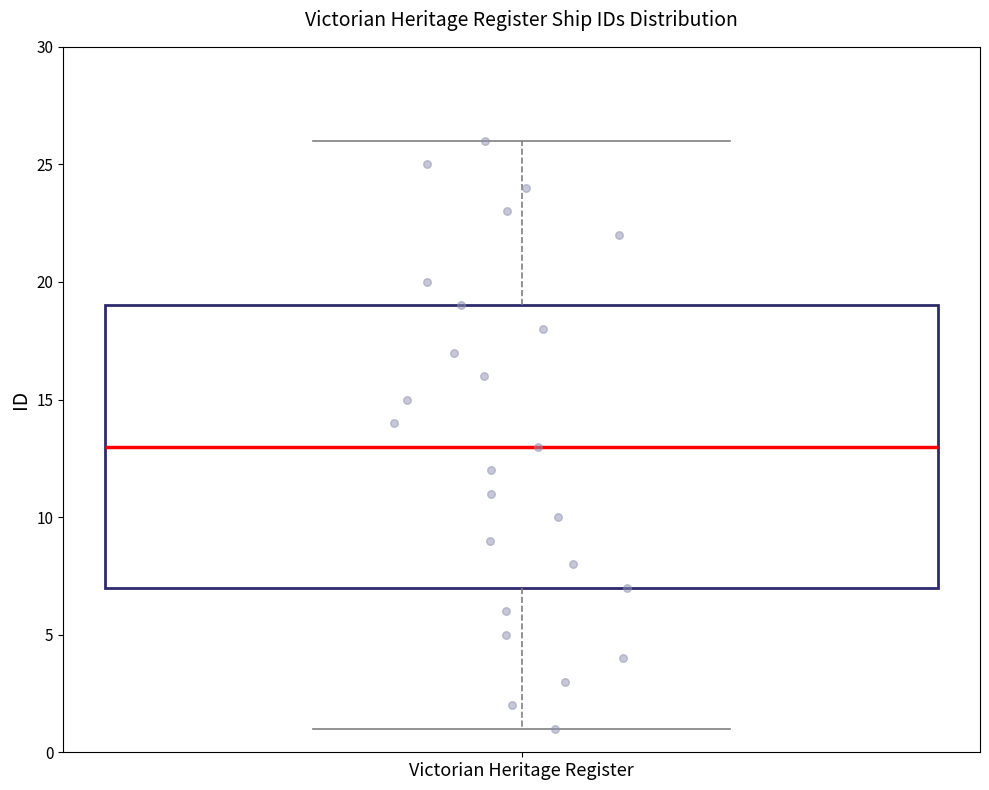

Transcribe this box plot: give where the median line is, the range the box spans, and where the two whiskers end, as read against the y-axis. The values are not printed on the chart, so give them approximately, as read against the axis.

median 13, box 7 to 19, whiskers 1 to 26